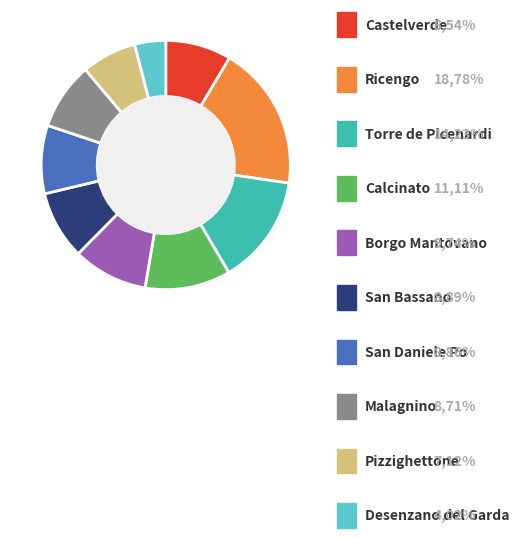

Is there any slice that represents more than half of the pie?

No